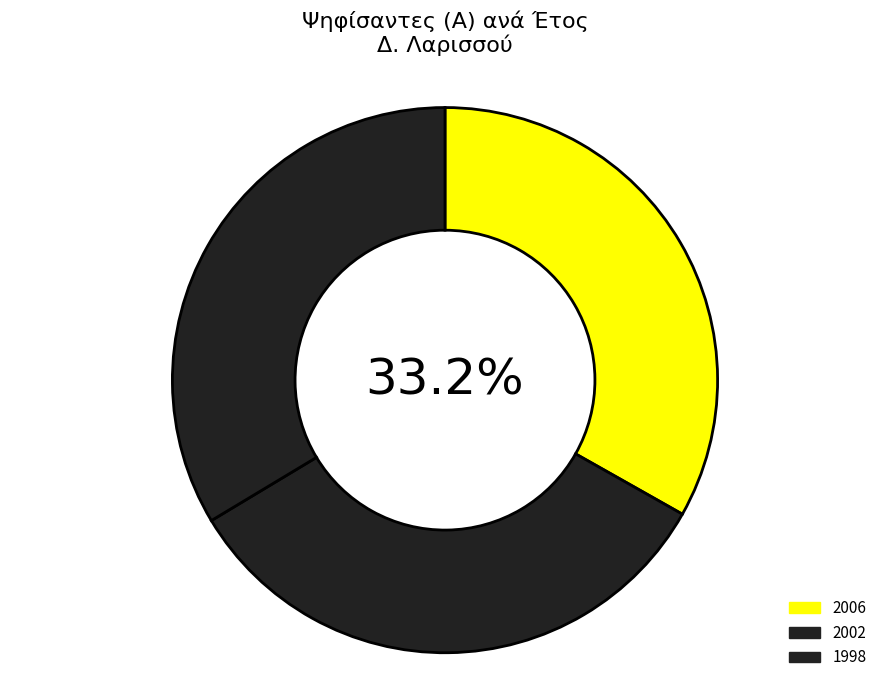

Which slice is the largest?

1998